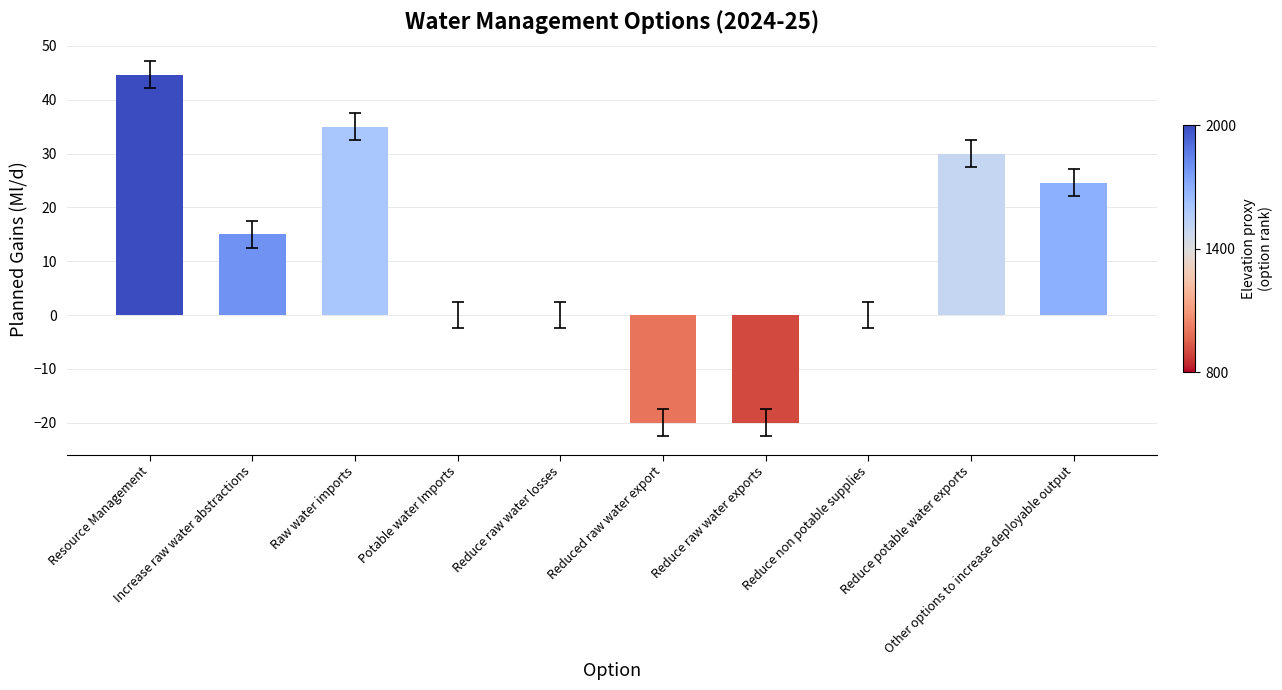

What is the greatest value displayed?

44.6